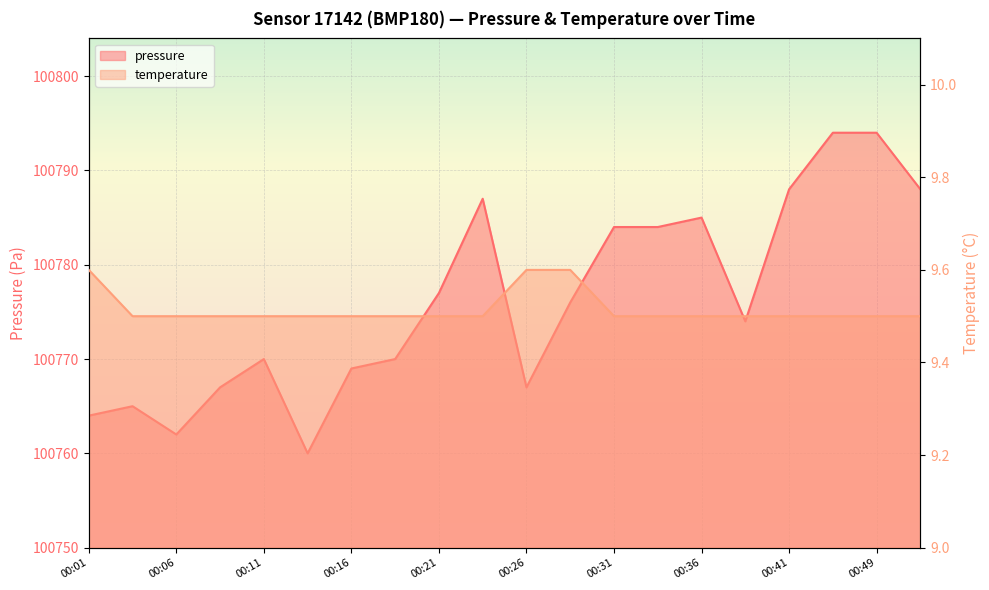

Is it true that temperature equals 14.8 at 00:06?

False